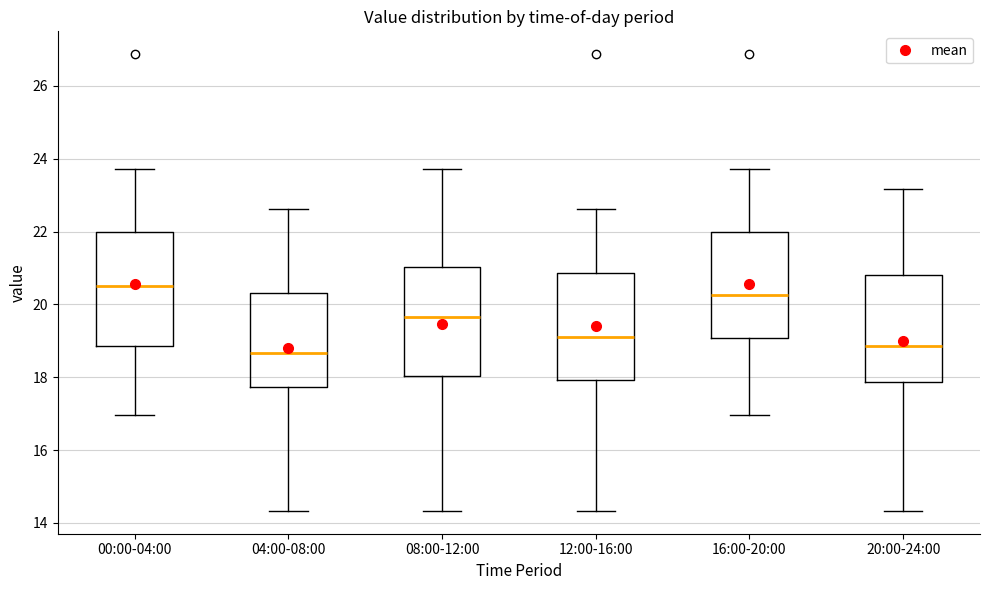

Which box has the highest median line?

00:00-04:00